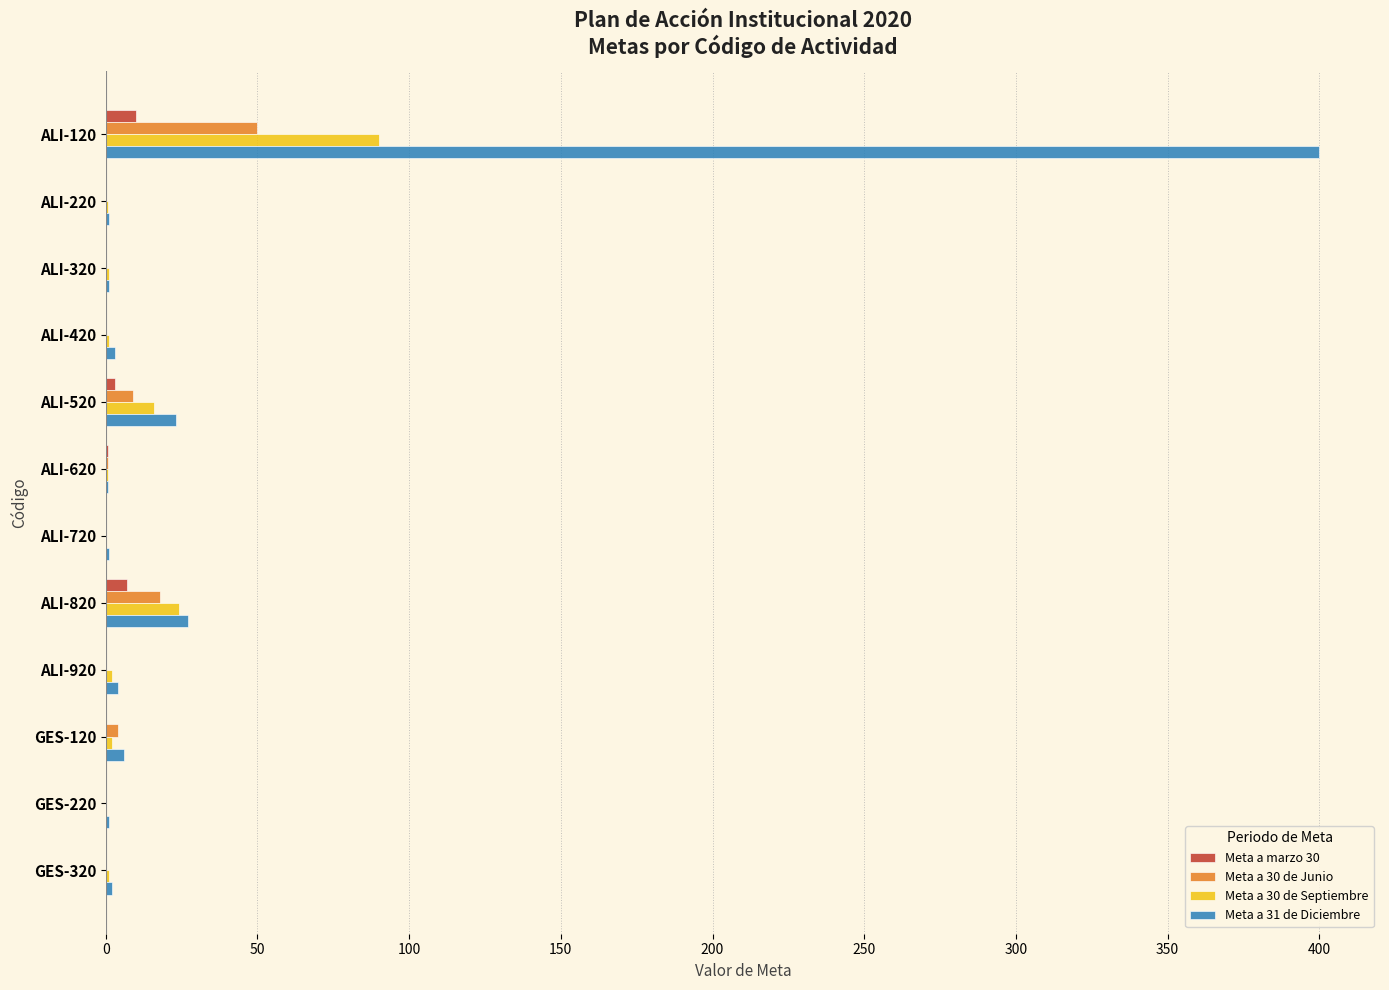

What are all the series names shown in the legend?

Meta a marzo 30, Meta a 30 de Junio, Meta a 30 de Septiembre, Meta a 31 de Diciembre